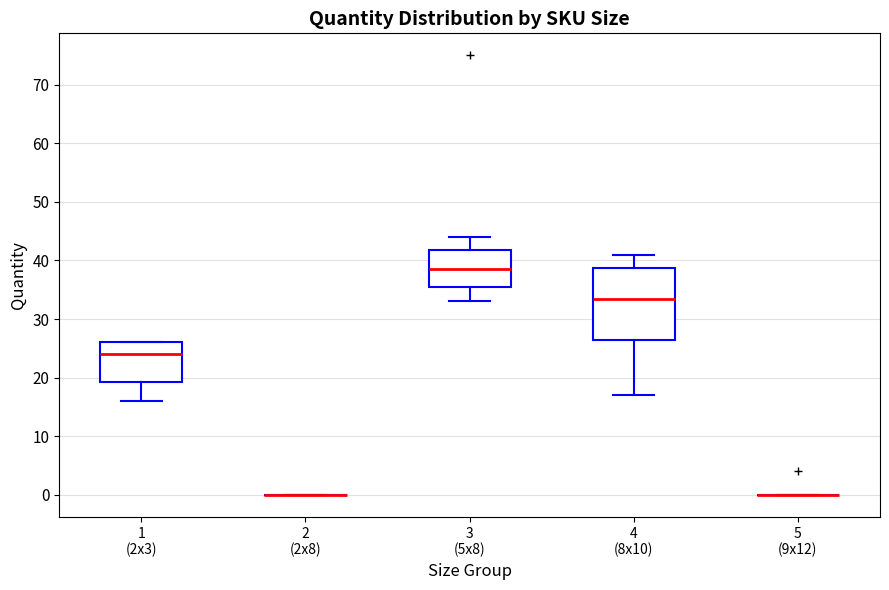

Comparing the boxes themselves (not the whiskers), which one is the tallest?

4 (8x10)